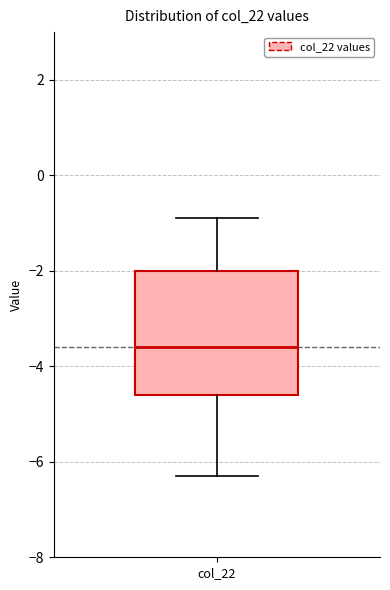

Read this box plot against the y-axis: the position of the median line, the range covered by the box, and the ends of both whiskers. The values are not printed on the chart, so give them approximately, as read against the axis.

median -3.6, box -4.6 to -2.0, whiskers -6.2 to -0.8